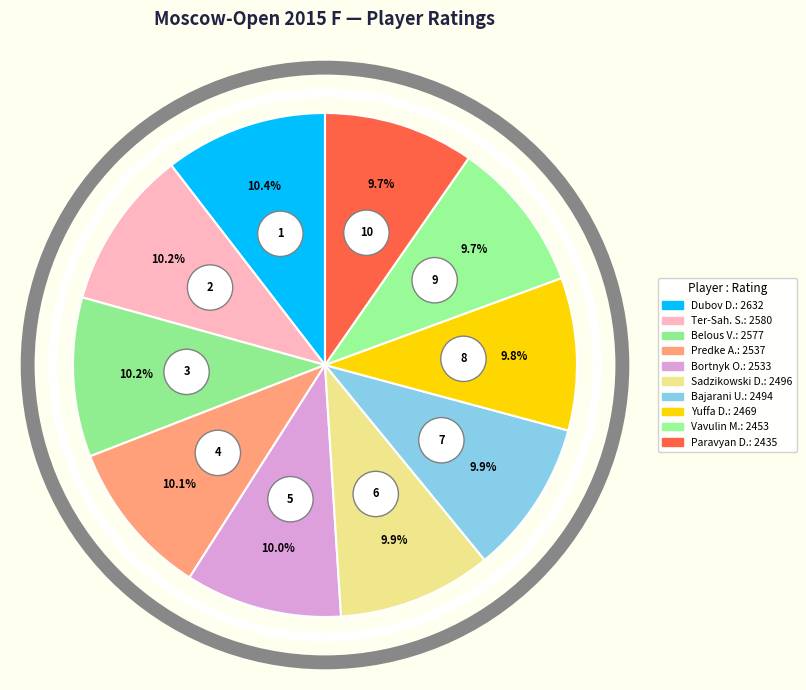

Is there a majority slice in this chart?

No